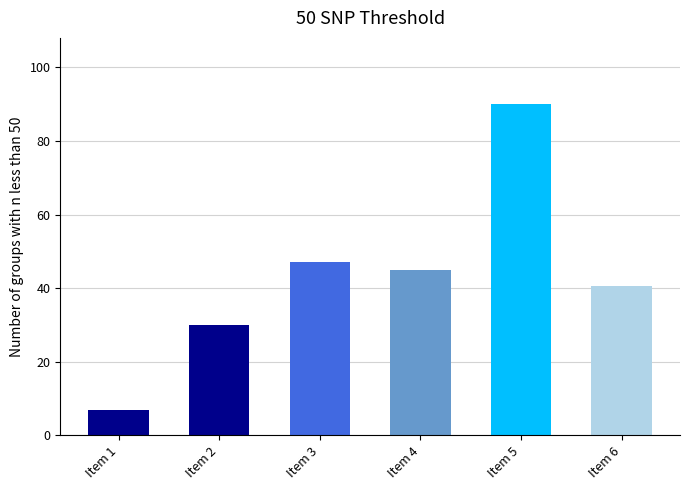

Is it true that the value at Item 6 is 40.7?

True